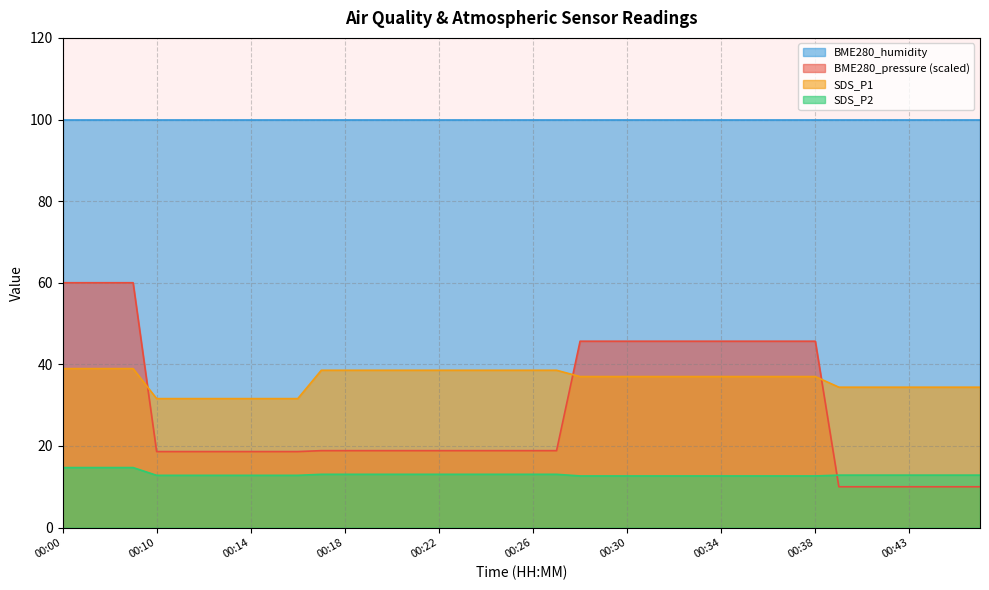

What is the spread (max minus min) of values at 00:38?

33.0